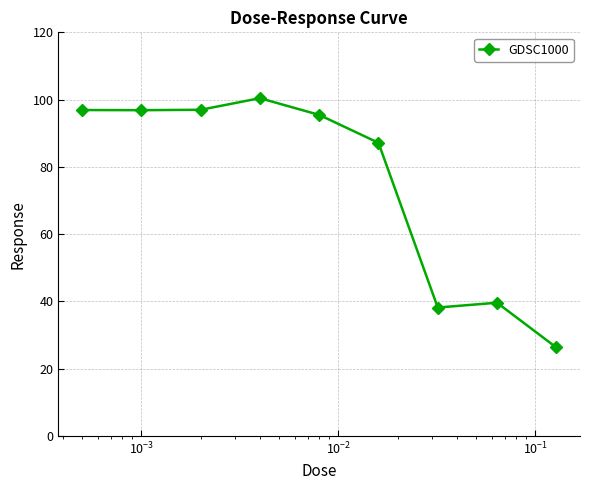

What is the greatest value displayed?

100.4